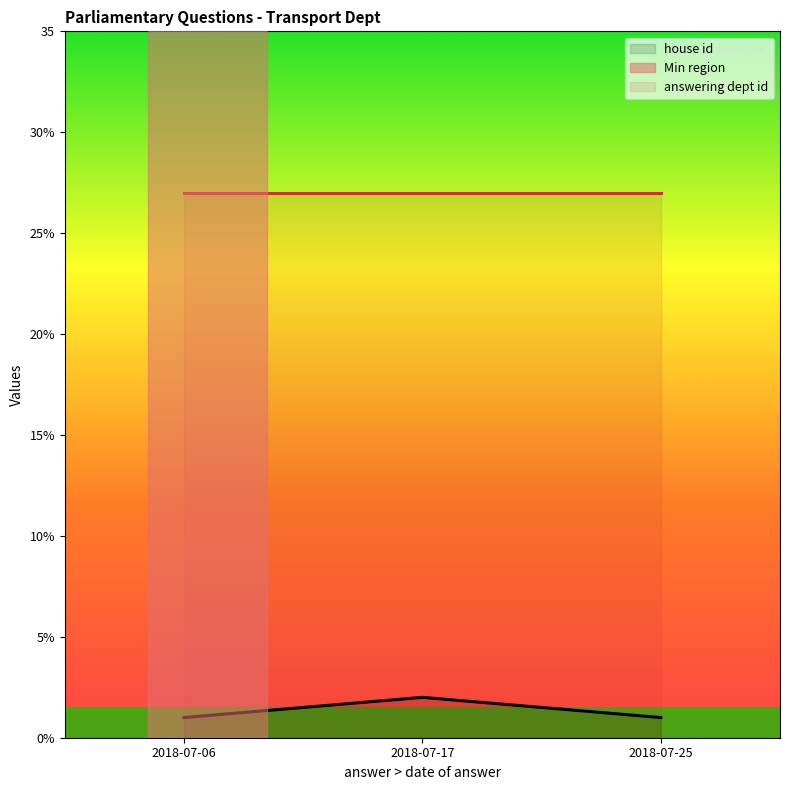

Read the value at 2018-07-25.

1